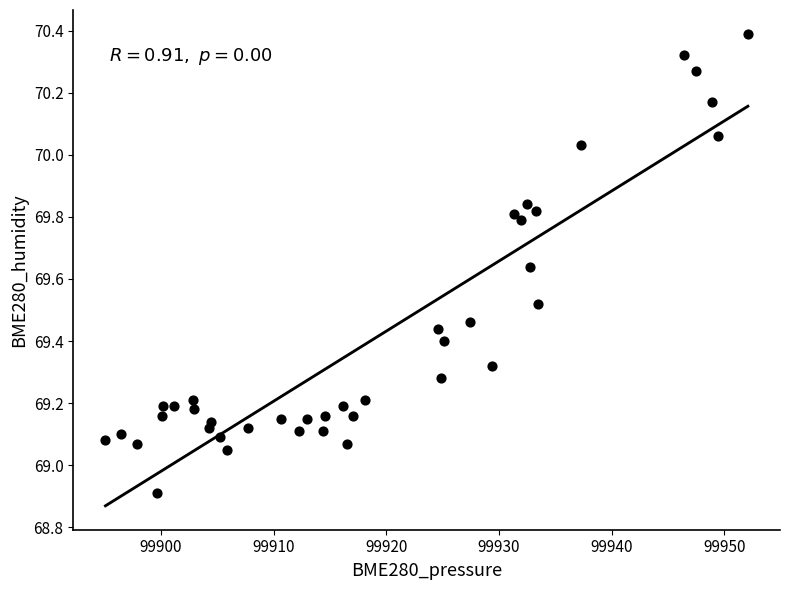

What is the range of X values (max minus min)?

57.0